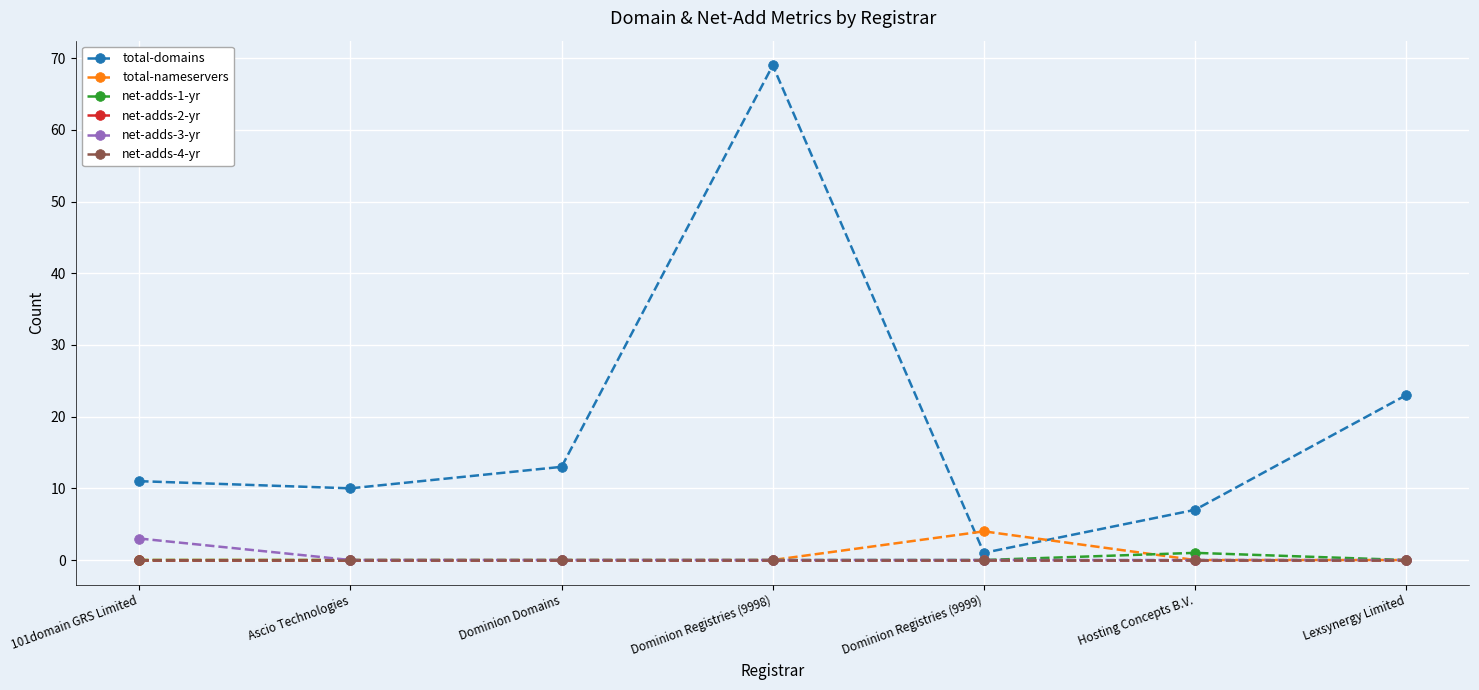

Rank the categories by total-nameservers value from lowest to highest.

101domain GRS Limited, Ascio Technologies, Dominion Domains, Dominion Registries (9998), Hosting Concepts B.V., Lexsynergy Limited, Dominion Registries (9999)